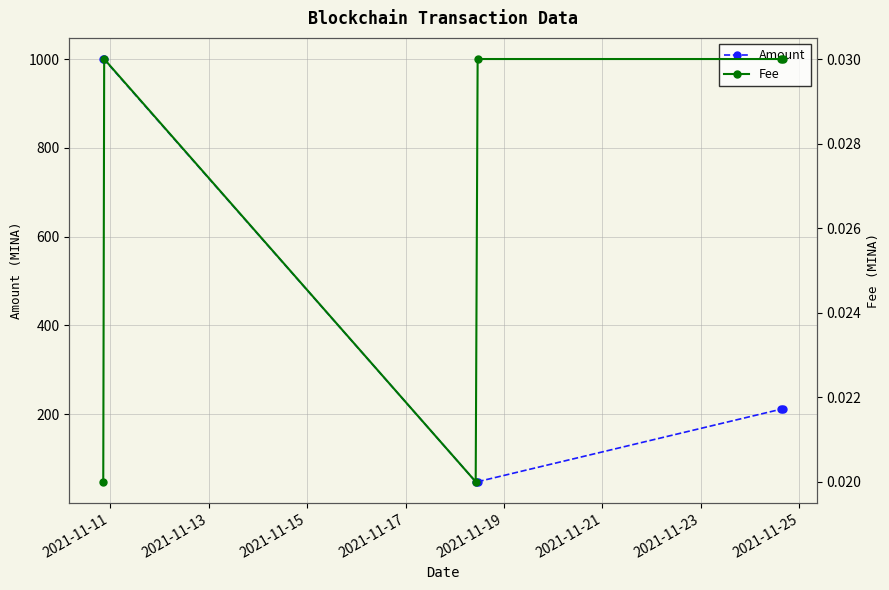

True or false: Fee and Amount cross at least once.

False